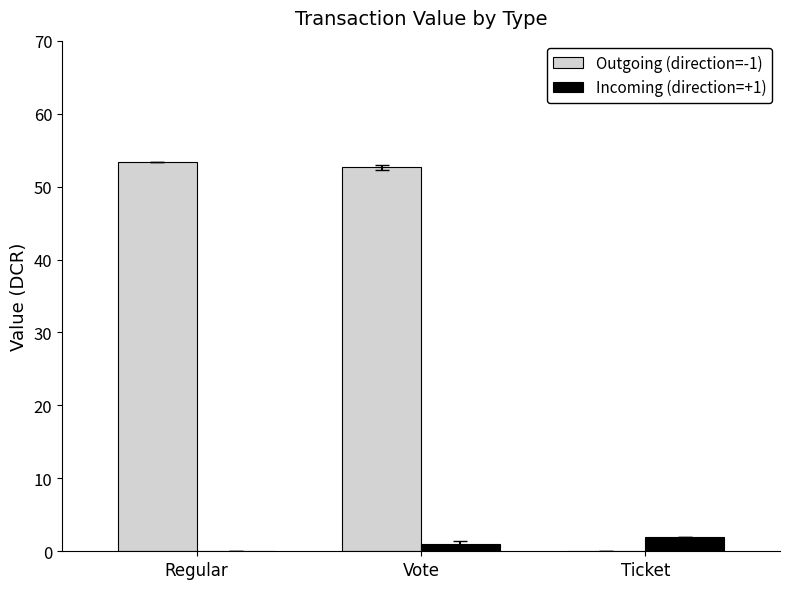

Reading right to left, what are all the values shown in this chart?

Outgoing (direction=-1): Ticket=0.0	Vote=52.7	Regular=53.4
Incoming (direction=+1): Ticket=2.0	Vote=1.0	Regular=0.0